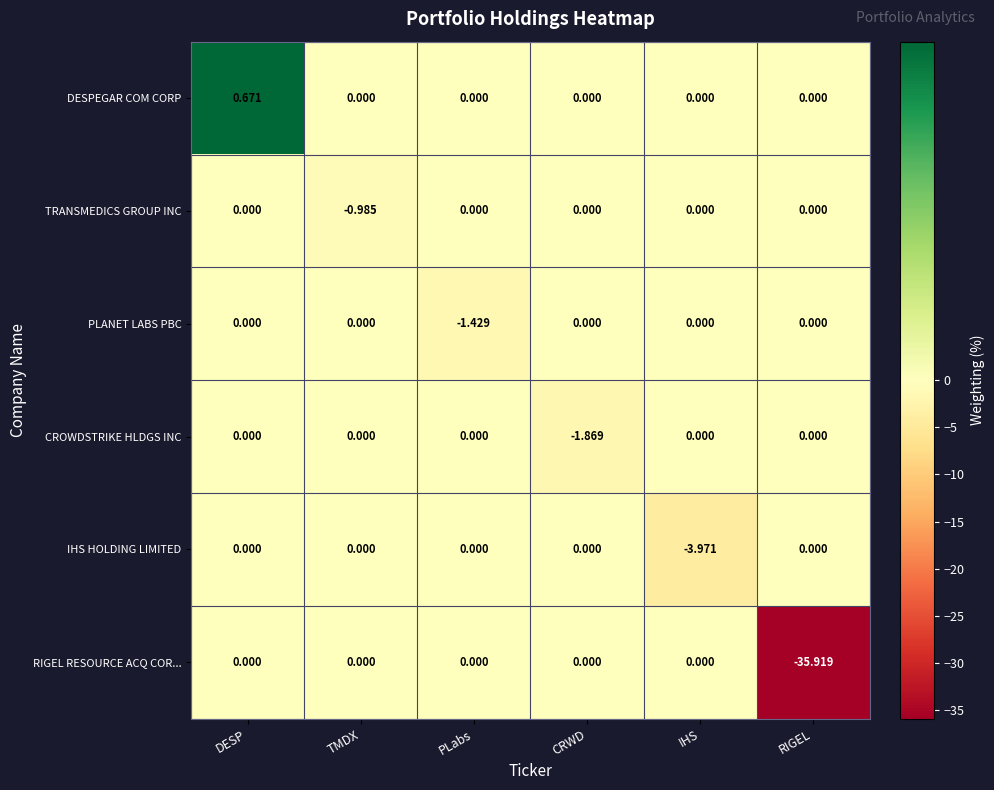

Which category has the lowest value in the RIGEL RESOURCE ACQ COR... series?

RIGEL